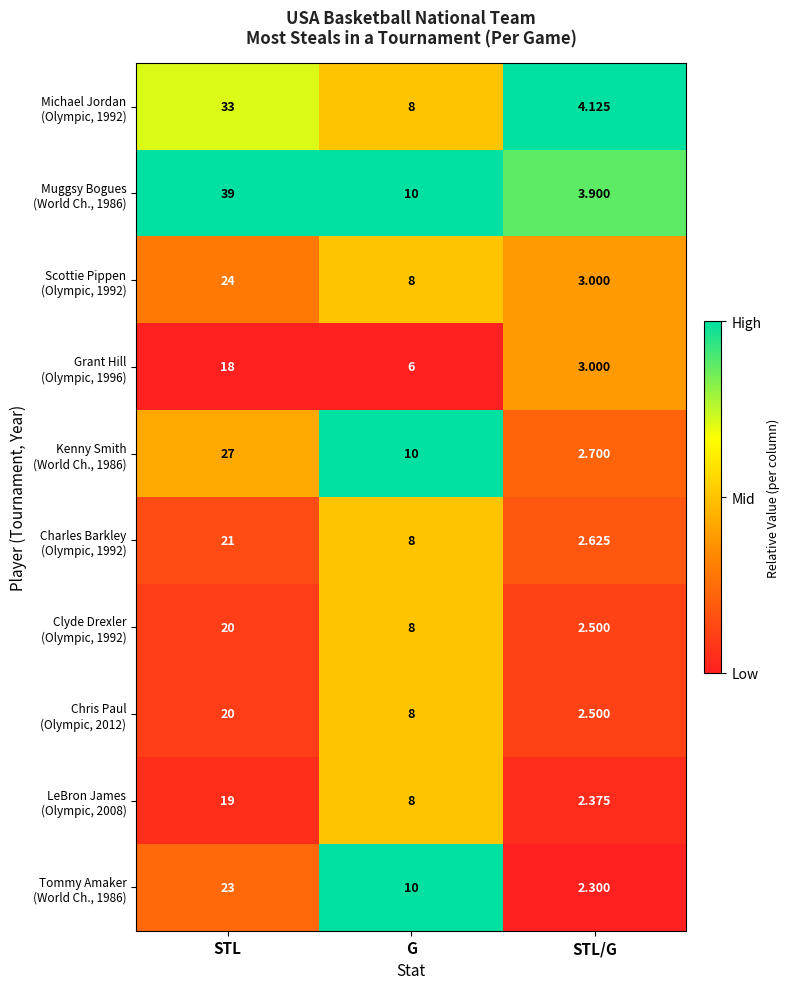

What is the difference between the highest and lowest values at STL?

21.0